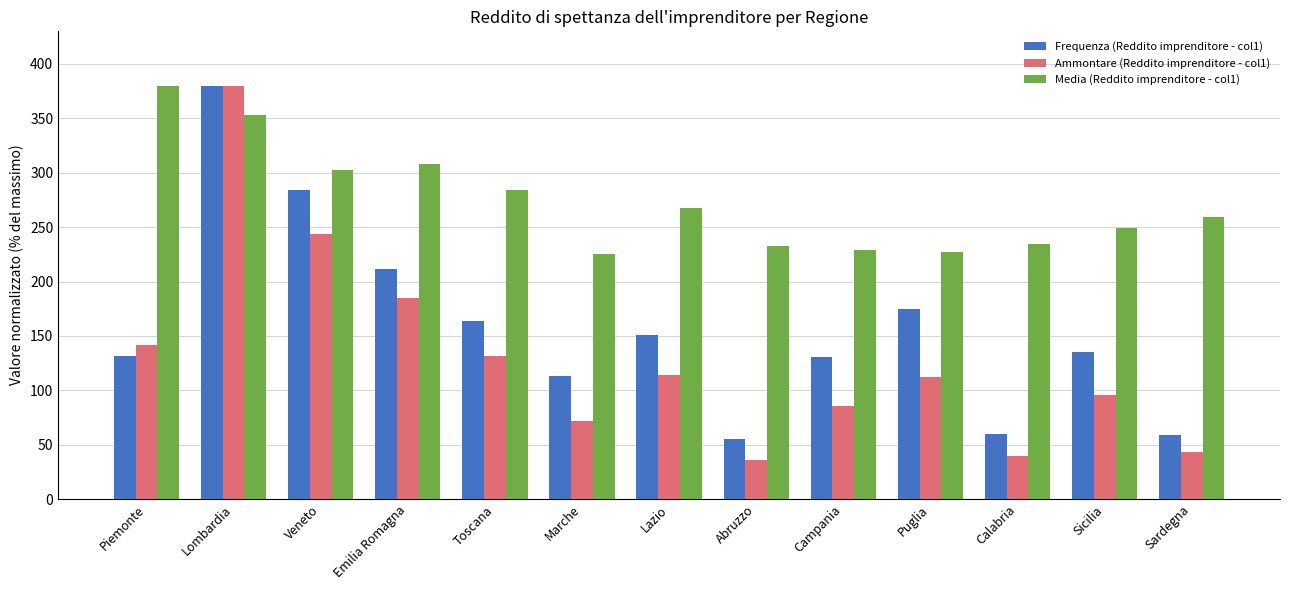

At which category is the sum across all series the highest?

Lombardia